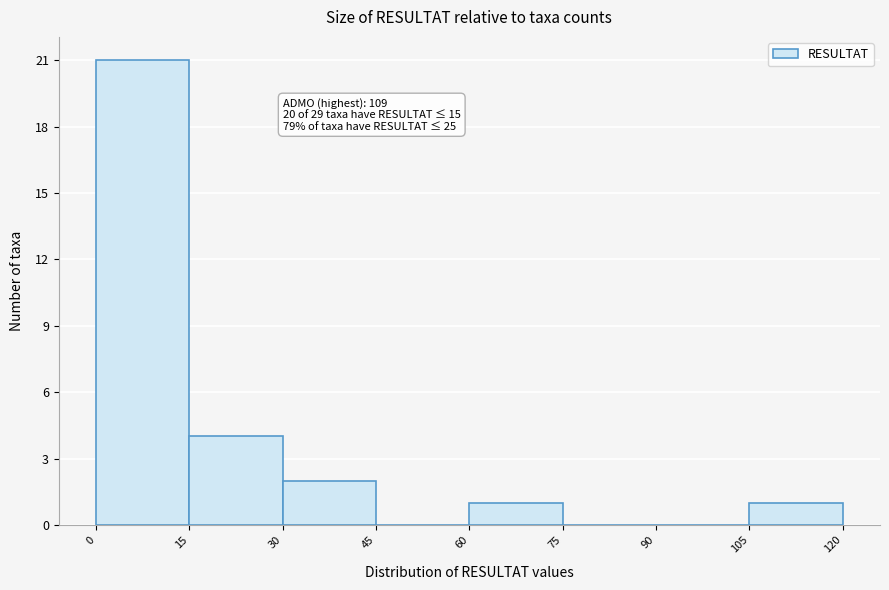

Over which range of the x-axis is the bar tallest?

0 to 15